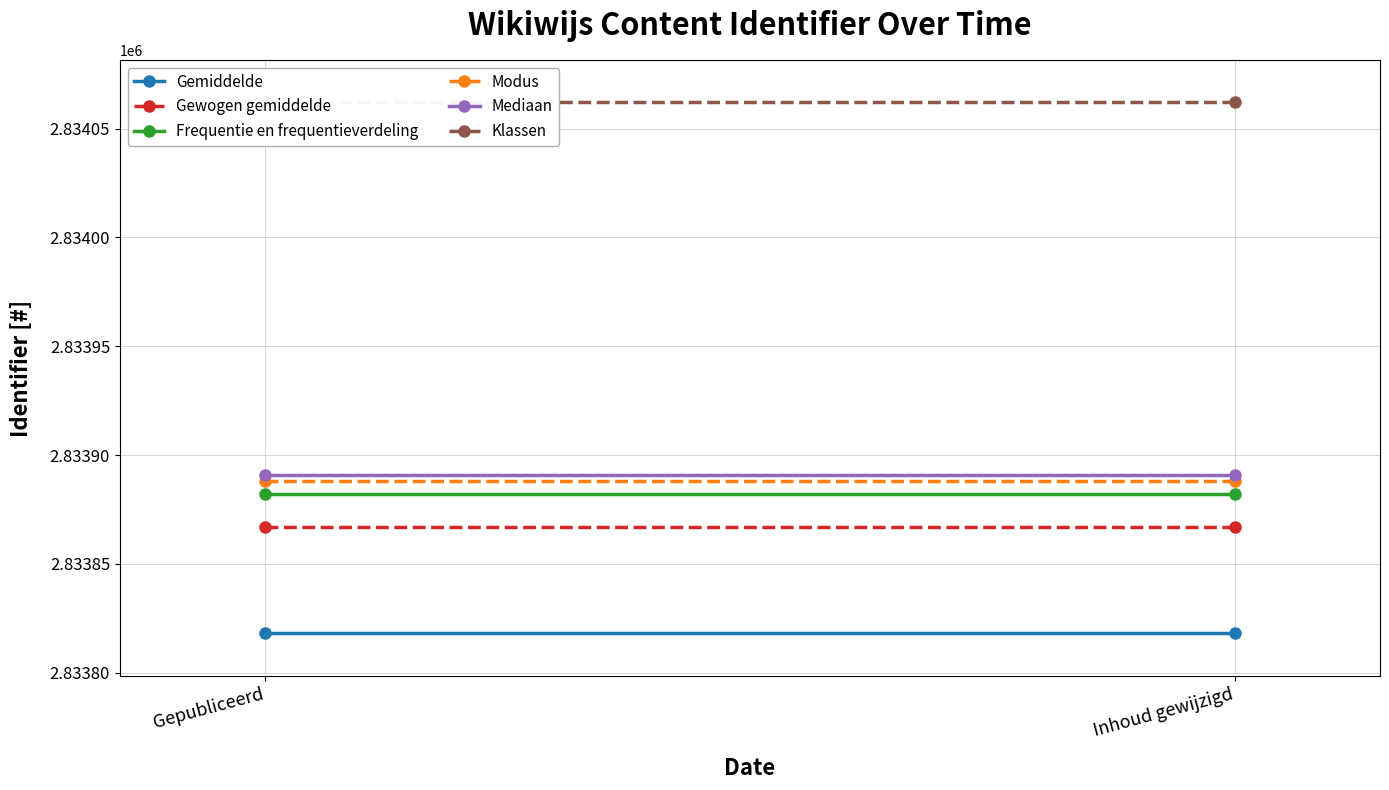

Which series has the widest spread of values?

Gemiddelde